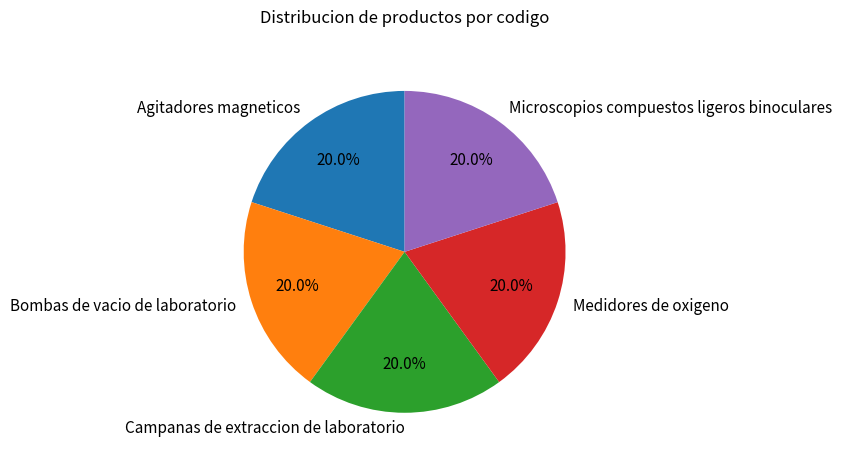

To the nearest percent, what is the combined percentage of Microscopios compuestos ligeros binoculares and Agitadores magneticos?

40%